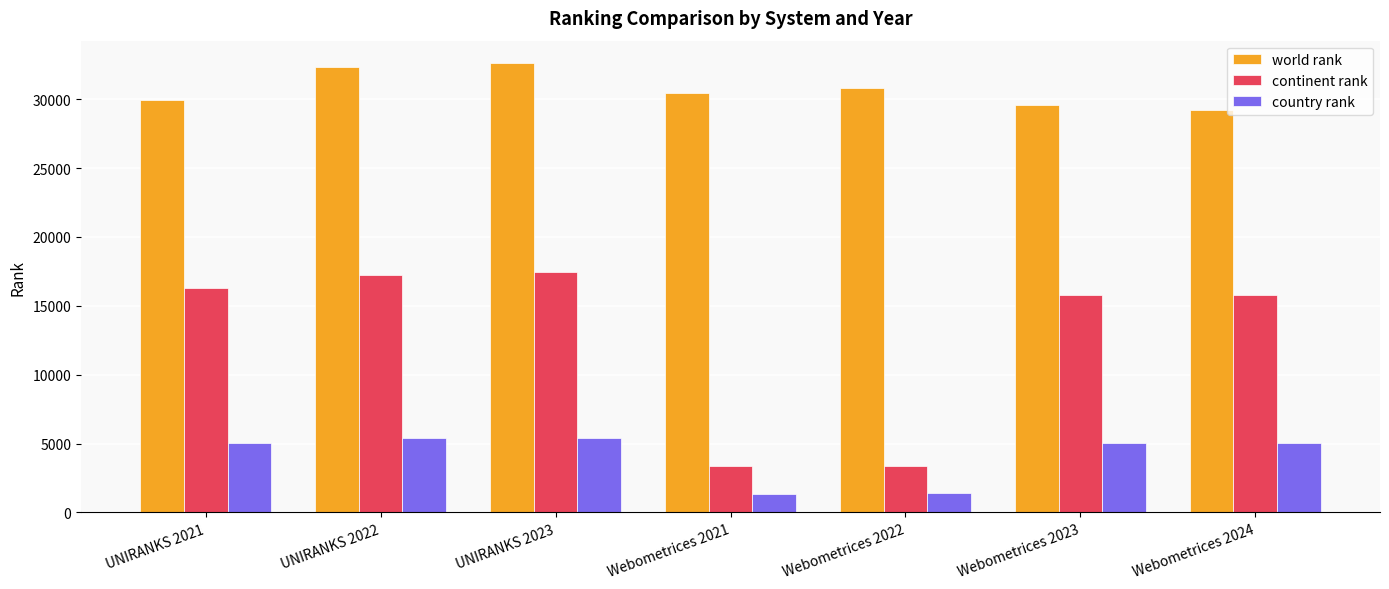

Which series has the largest range (max minus min)?

continent rank